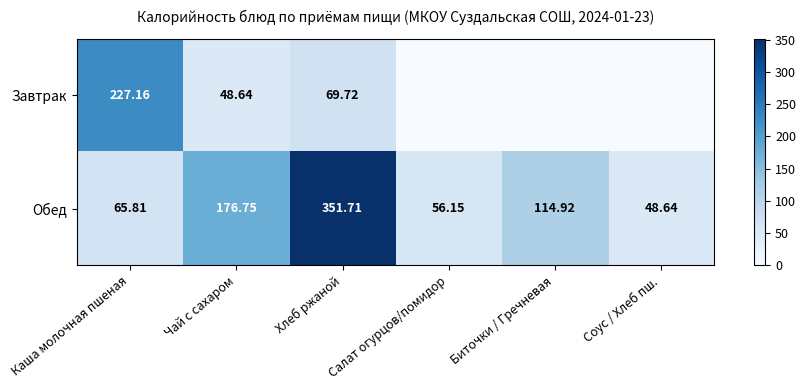

List the labels in order of Обед value, smallest first.

Соус / Хлеб пш., Салат огурцов/помидор, Каша молочная пшеная, Биточки / Гречневая, Чай с сахаром, Хлеб ржаной